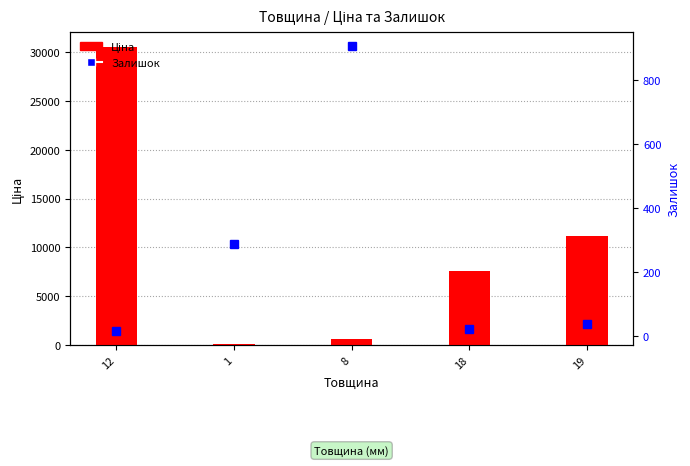

What is the label of the 2nd bar from the right?

18